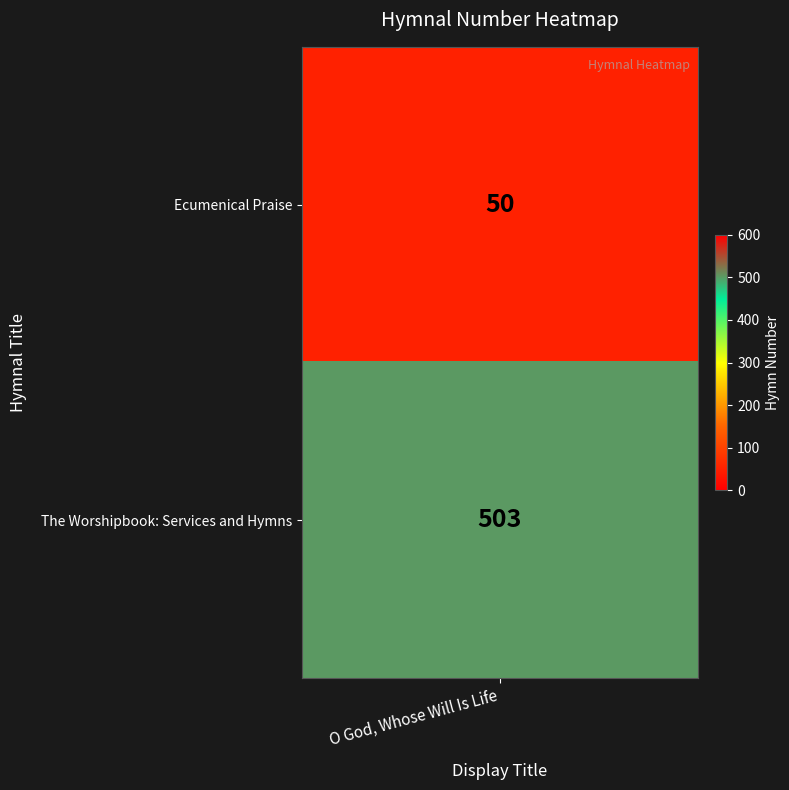

True or false: the data shows 77 at Ecumenical Praise.

False